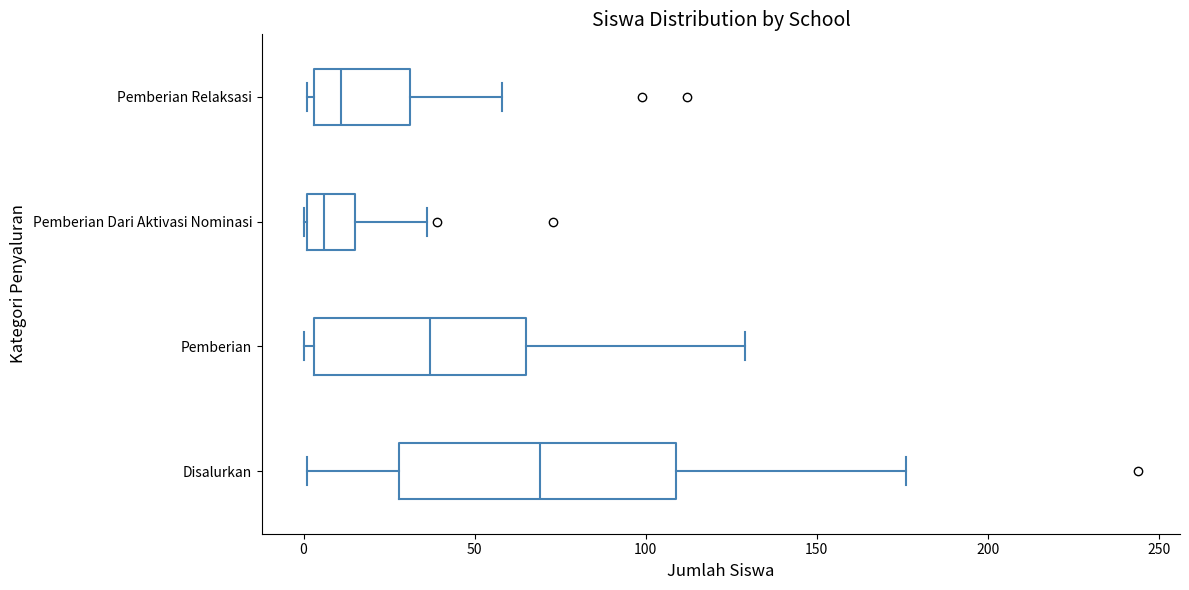

Which box's median line is the furthest to the right?

Disalurkan